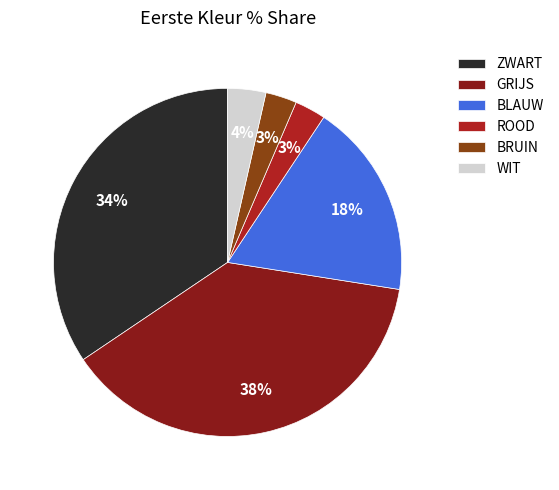

To the nearest percent, what percentage of the pie is BLAUW?

18%